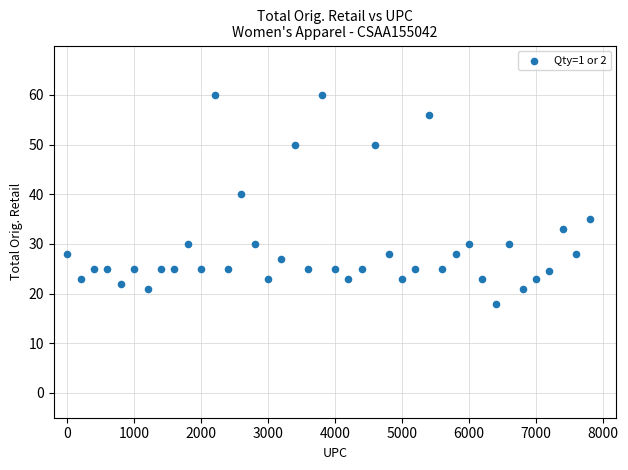

What is the range of X values (max minus min)?

7800.0